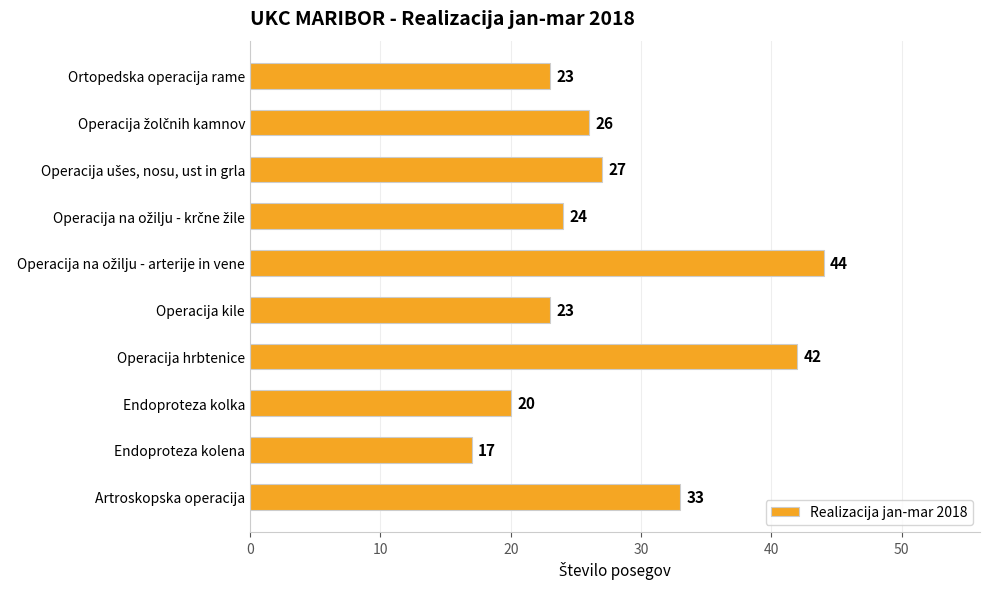

Reading top to bottom, what are all the values shown in this chart?

23	26	27	24	44	23	42	20	17	33